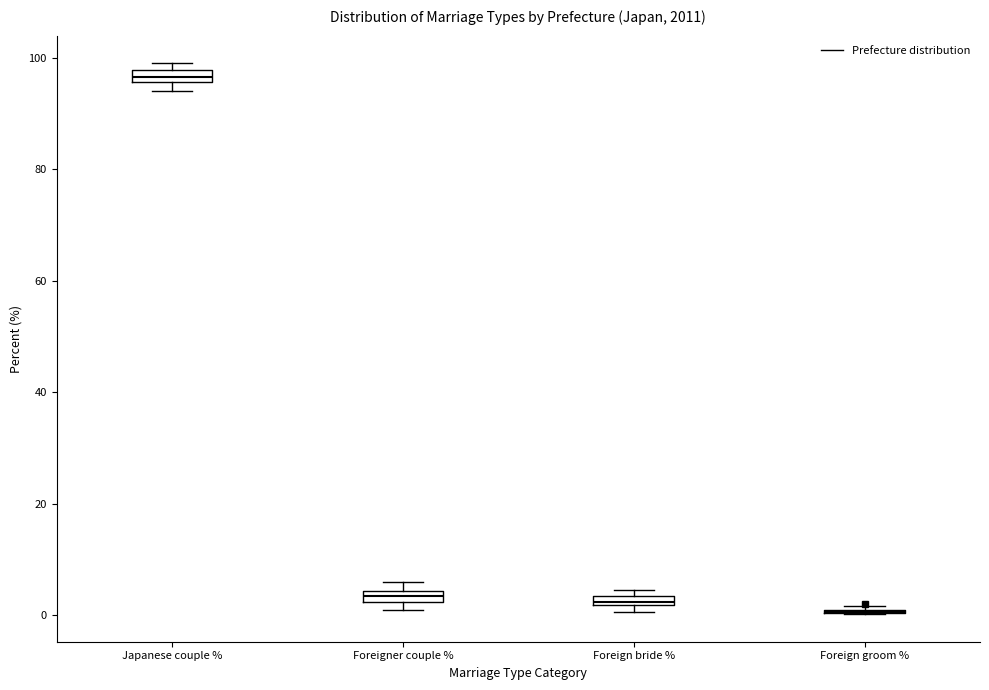

Where is the upper edge of the box for Foreigner couple % on the y-axis? The values are not printed on the chart, so give them approximately, as read against the axis.

4